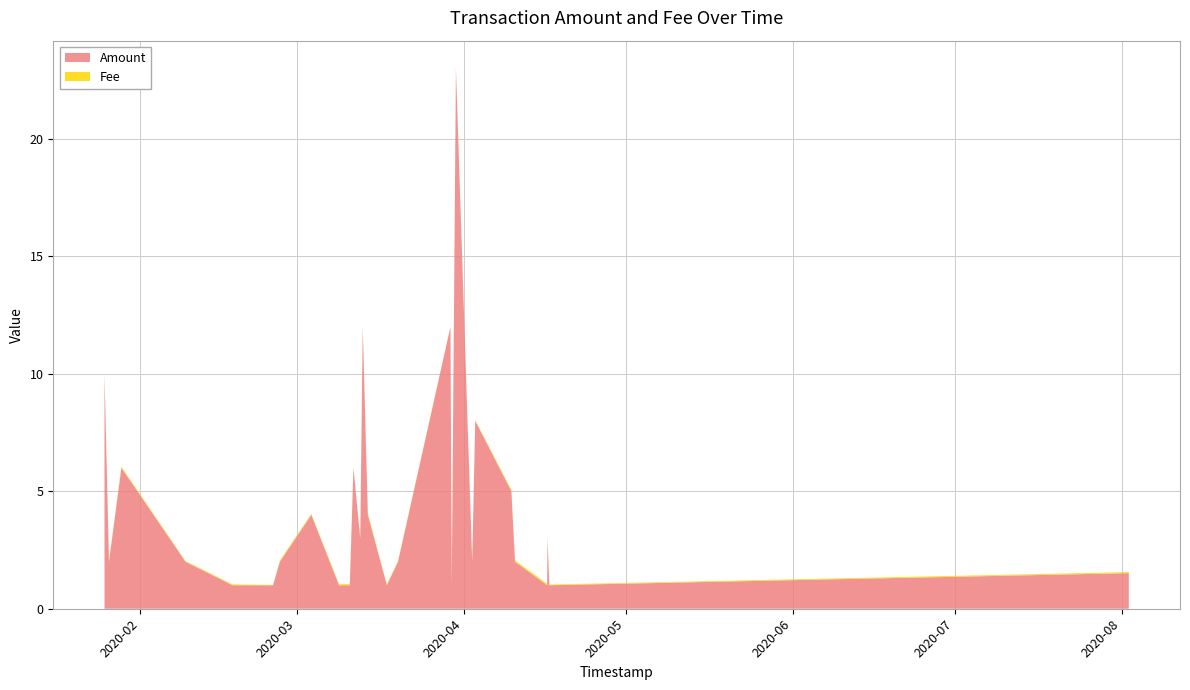

What is the minimum value for Amount?

1.0